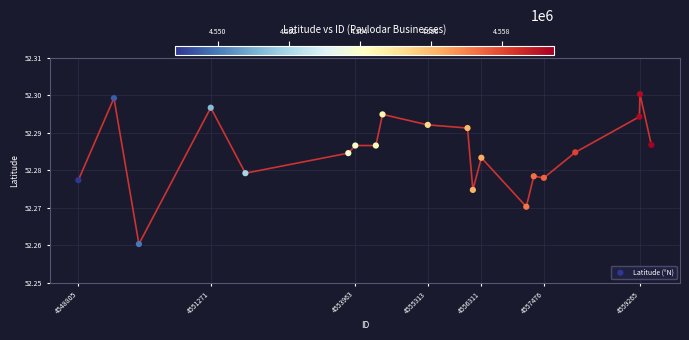

What is the range of X values (max minus min)?

10672.0